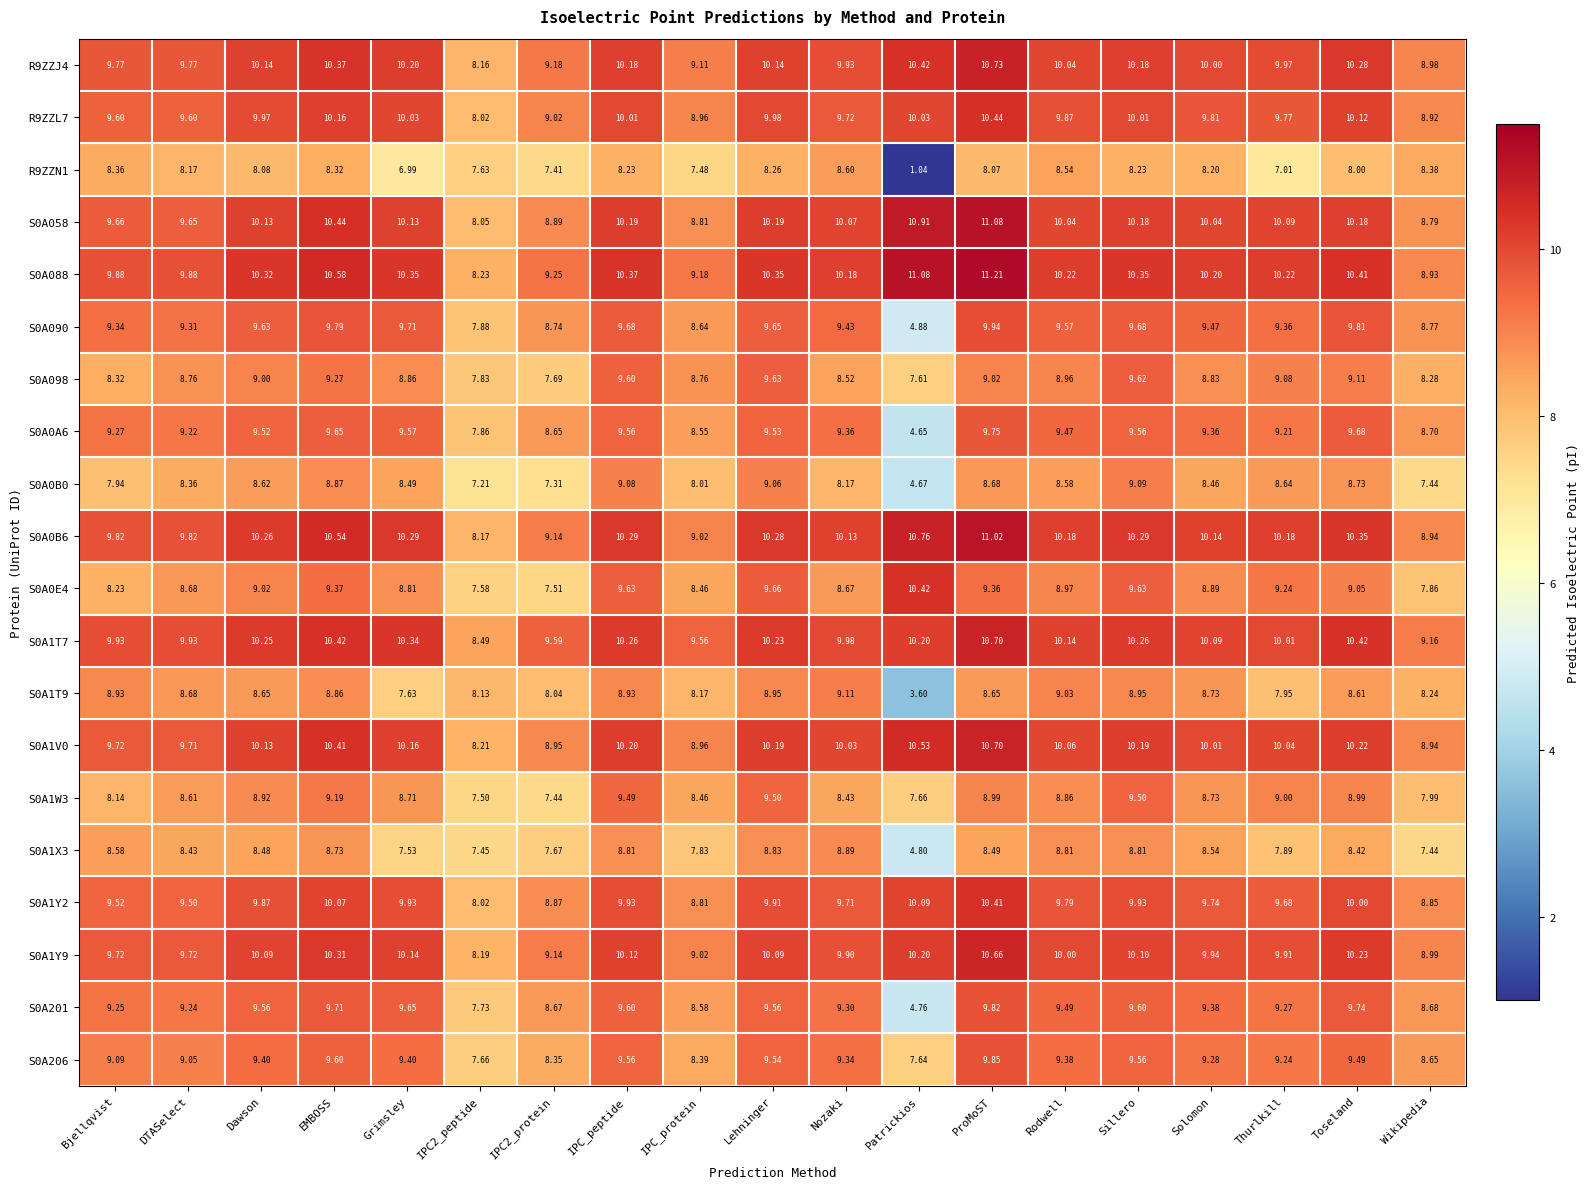

At which category does the chart reach its minimum across all series?

Patrickios